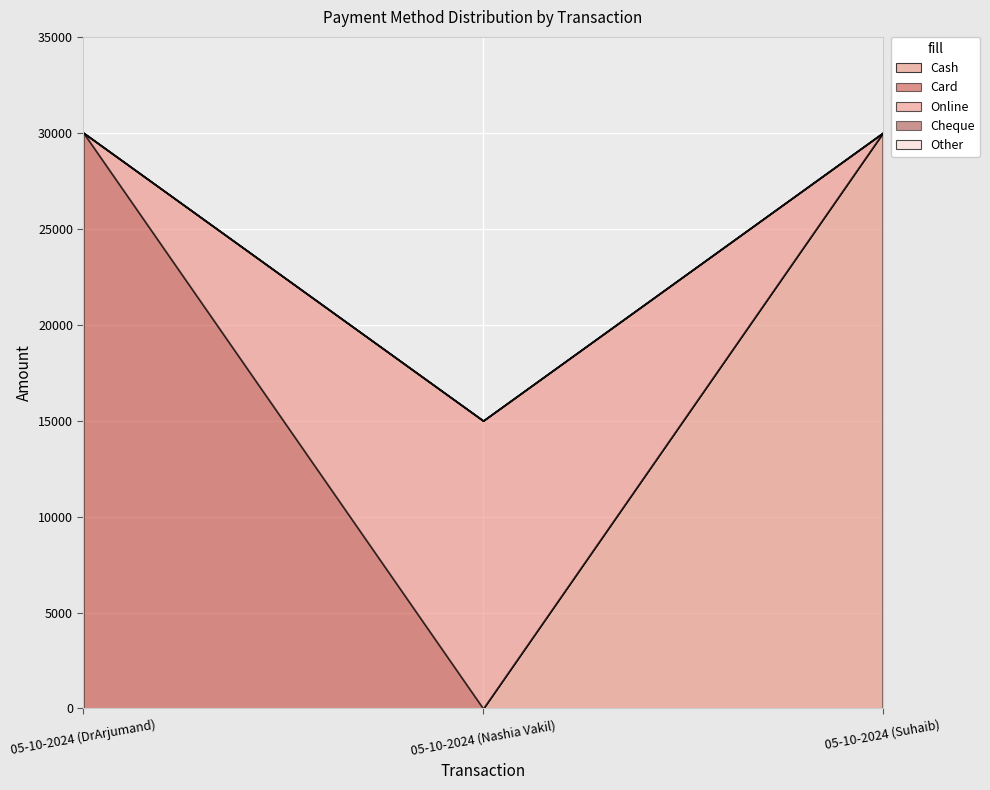

What is the difference between the maximum and second lowest values in the Cash series?

30000